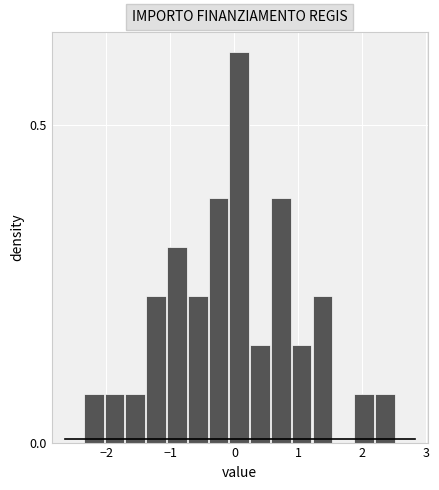

Around what value on the x-axis is the tallest bar? Give the approximate position of its centre, as read against the axis.

0.1